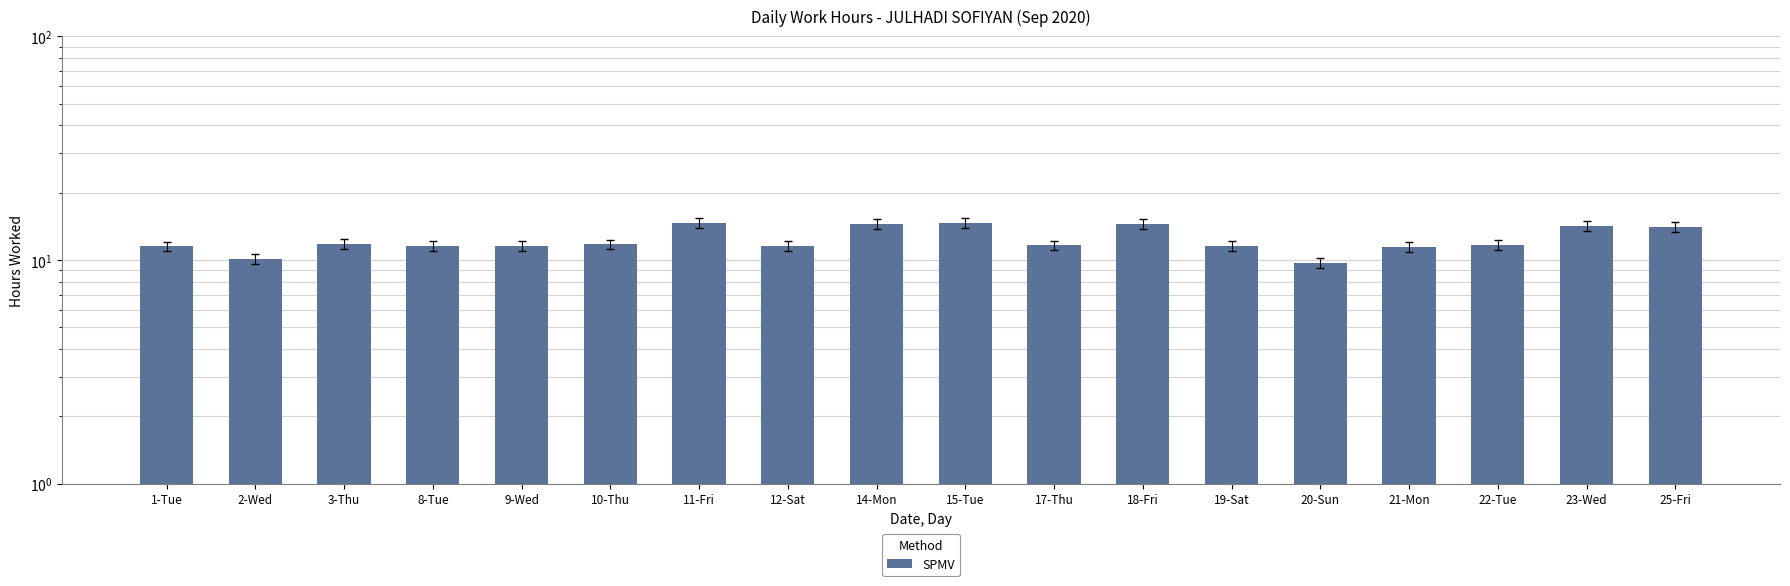

How many bars are there in total?

18